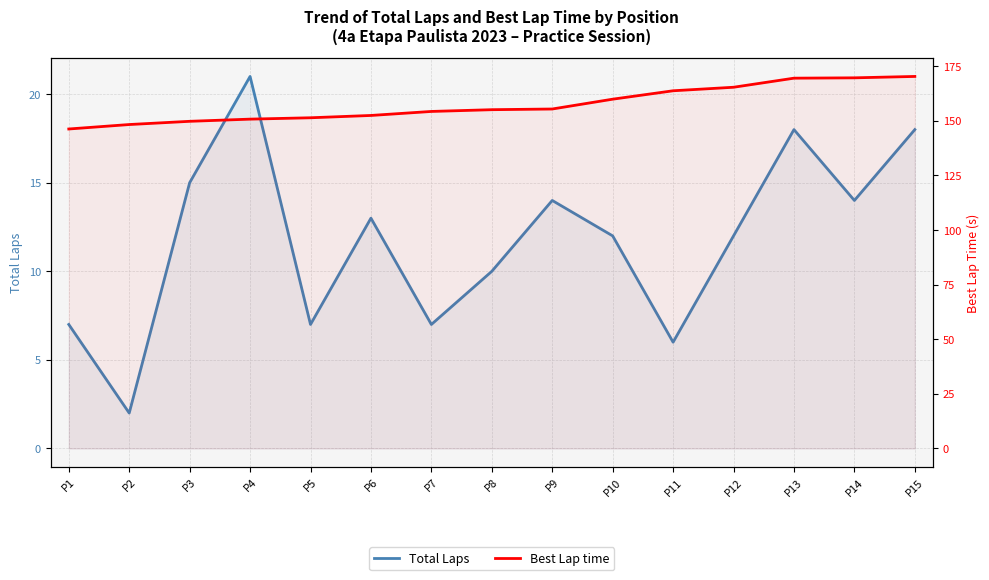

Which category has the lowest value across all series?

P2